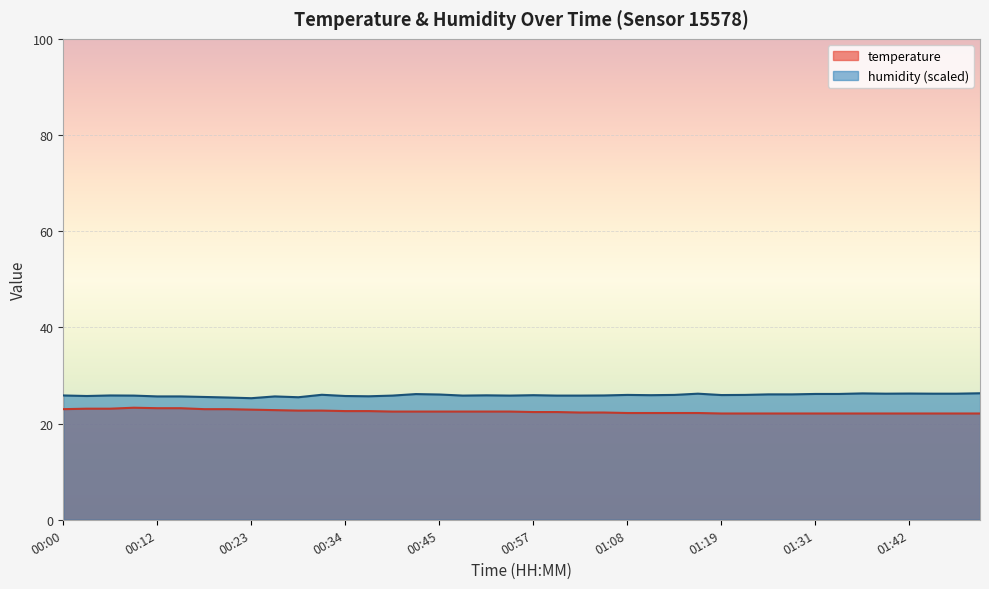

True or false: temperature and humidity intersect in this chart.

False